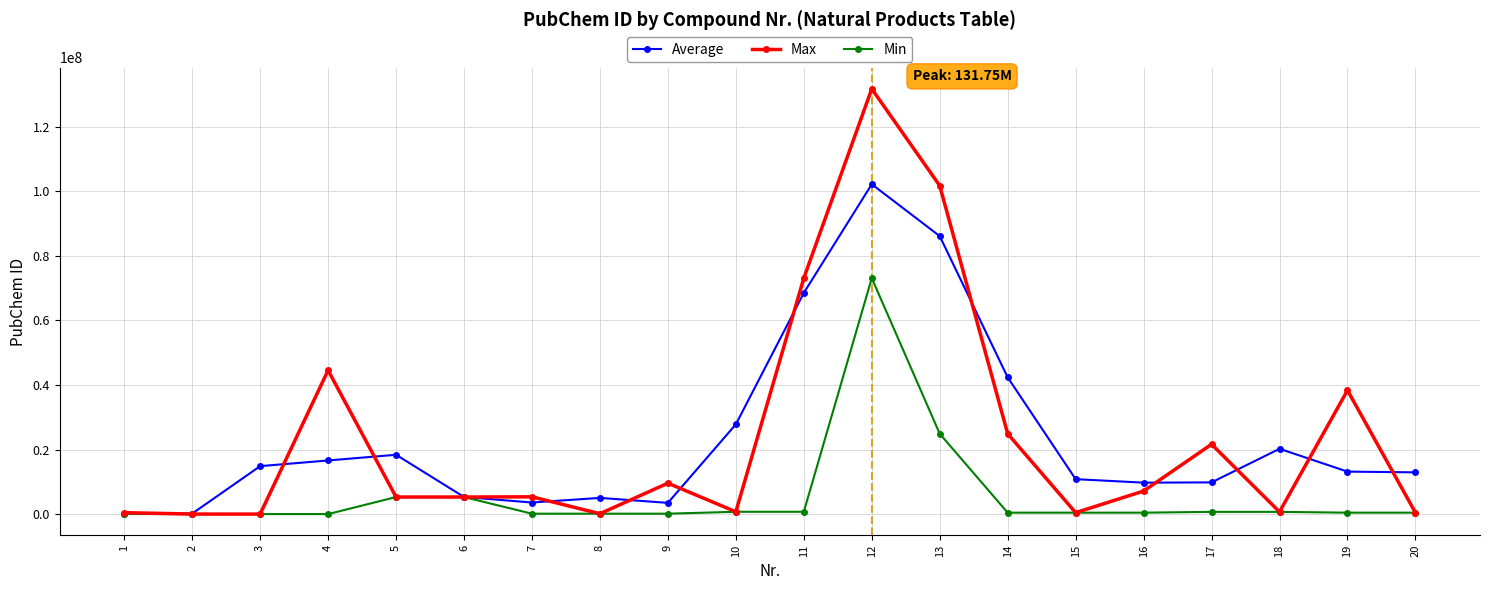

Is it true that Max equals 688344.0 at 18?

True